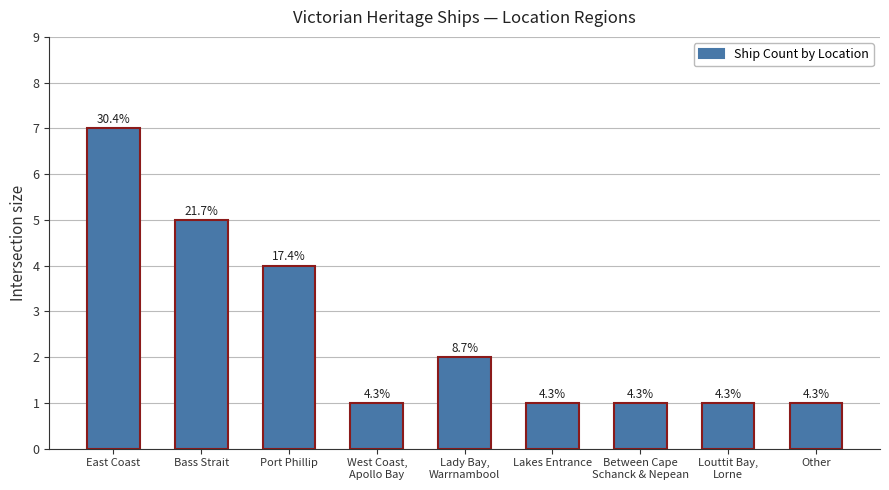

What is the smallest value displayed?

1